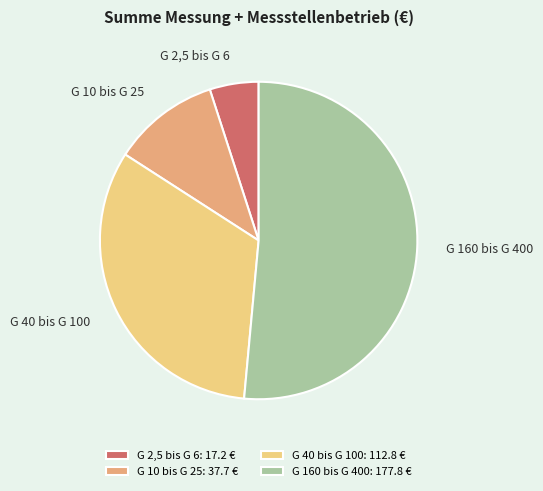

Which category accounts for the majority?

G 160 bis G 400